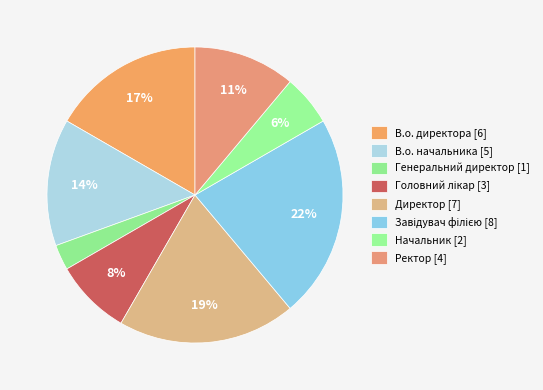

How many slices are in this pie chart?

8